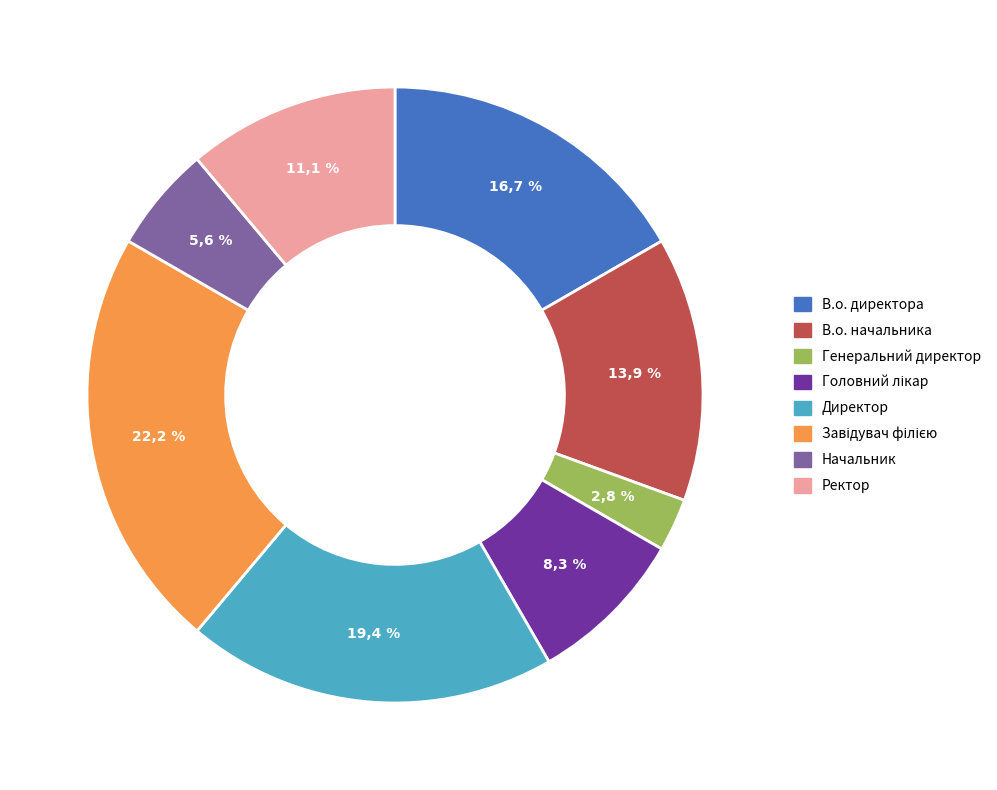

What is the change in value from Генеральний директор to Начальник?

+1